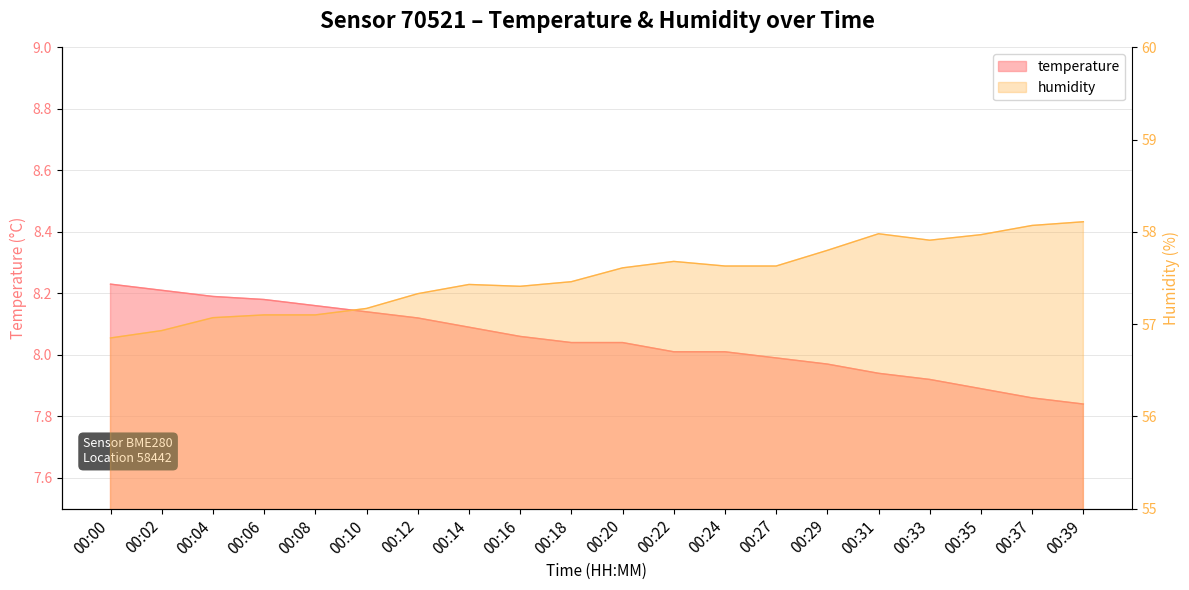

At which category is the sum across all series the highest?

00:39